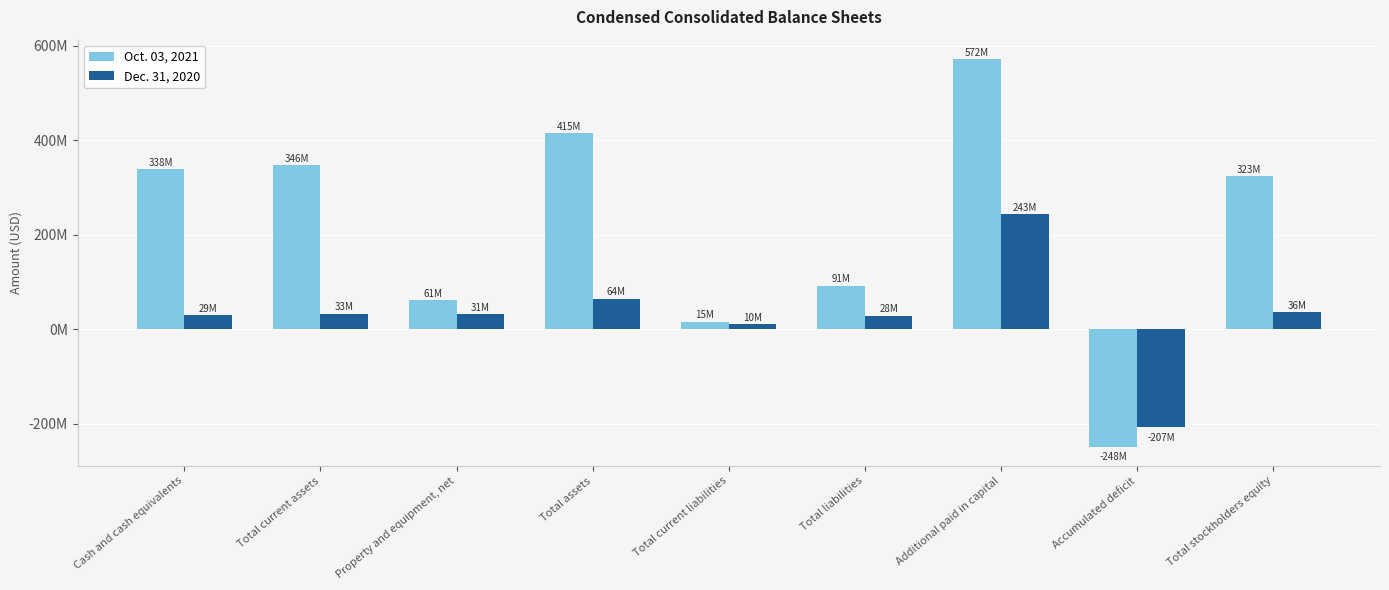

What are all the series names shown in the legend?

Oct. 03, 2021, Dec. 31, 2020